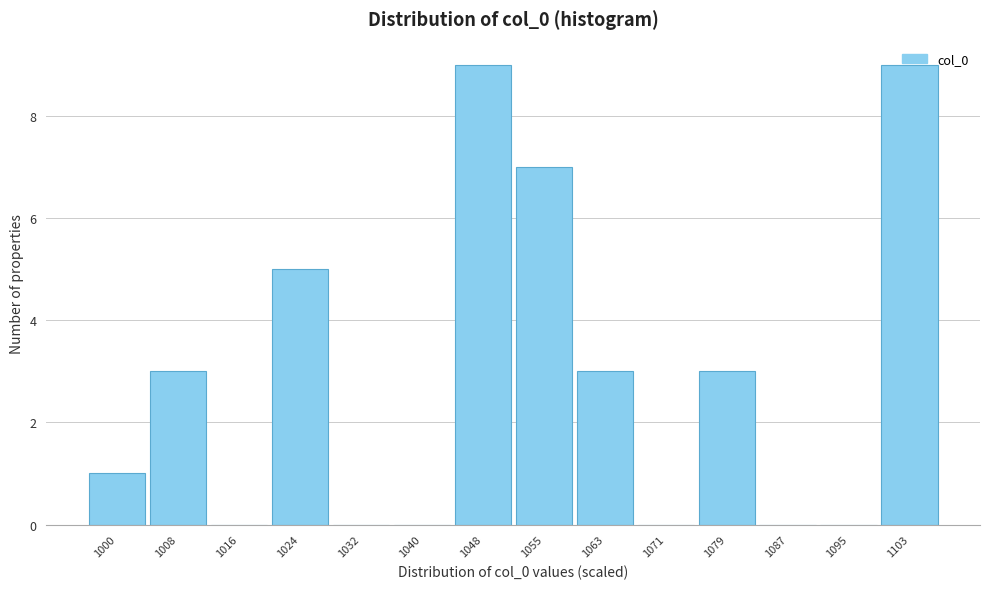

What is the greatest value displayed?

9